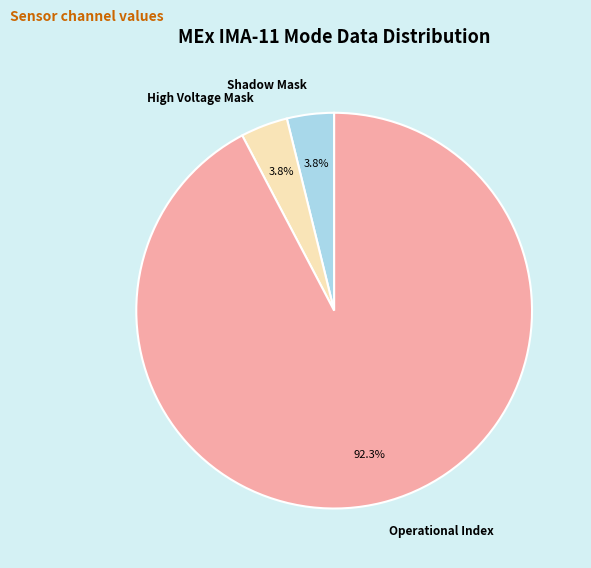

What is the ratio of the value at High Voltage Mask to the value at Shadow Mask?

1.0